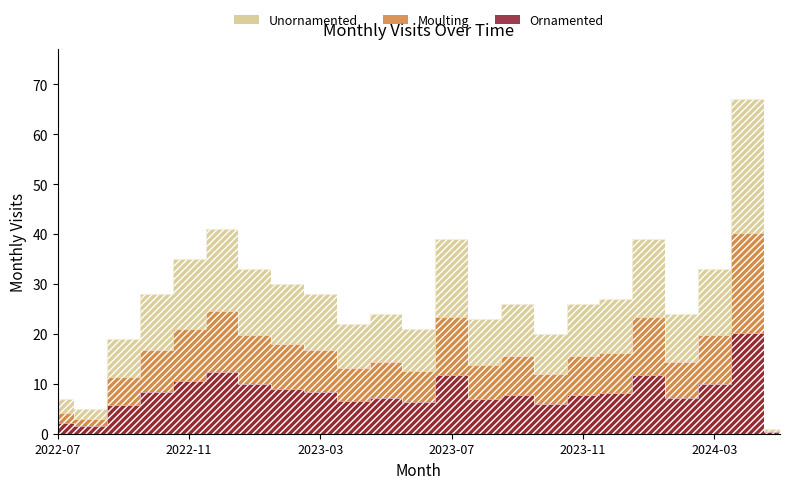

How many interior local valleys (lower than both neighbors) does the data have?

6